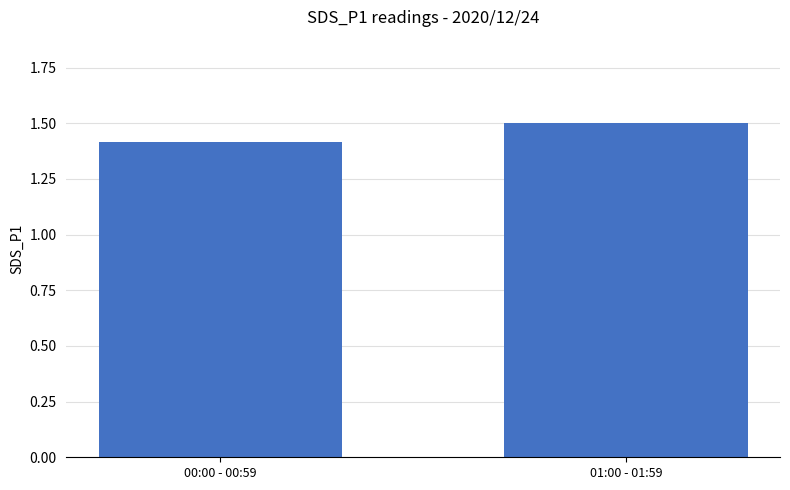

Which label corresponds to the largest value in the chart?

01:00 - 01:59